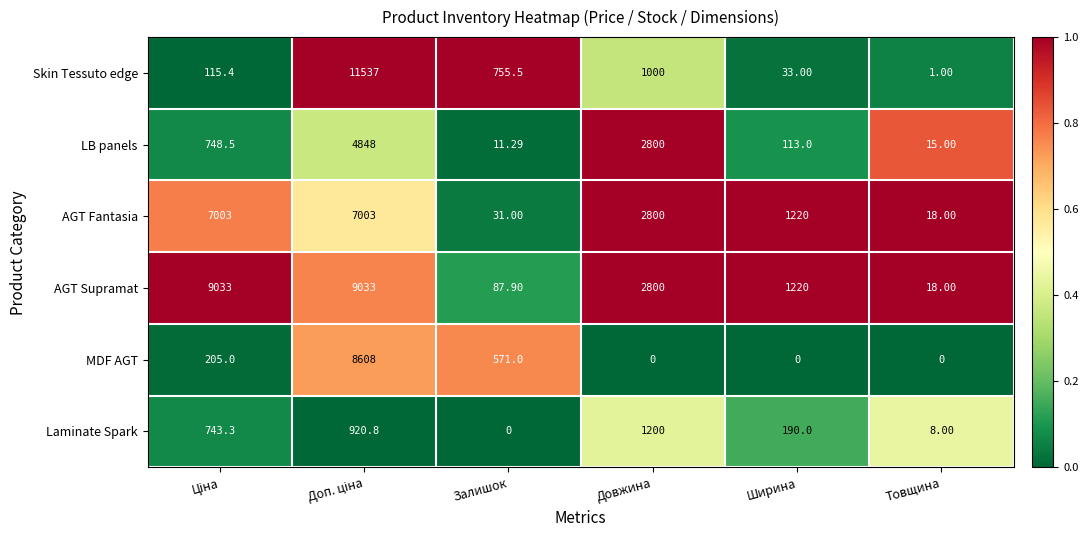

List the series in order of their peak value, lowest first.

Laminate Spark, LB panels, AGT Fantasia, MDF AGT, AGT Supramat, Skin Tessuto edge